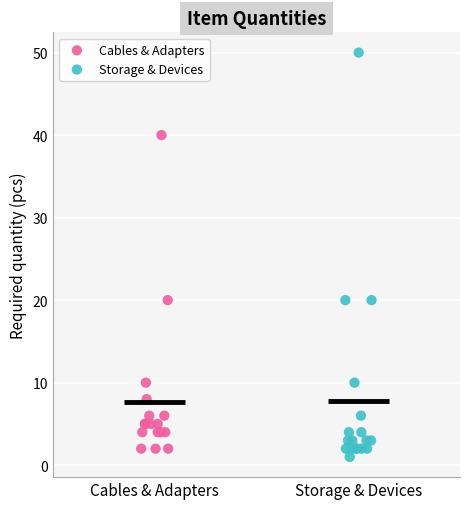

Which series has the largest Y range (max minus min)?

Storage & Devices